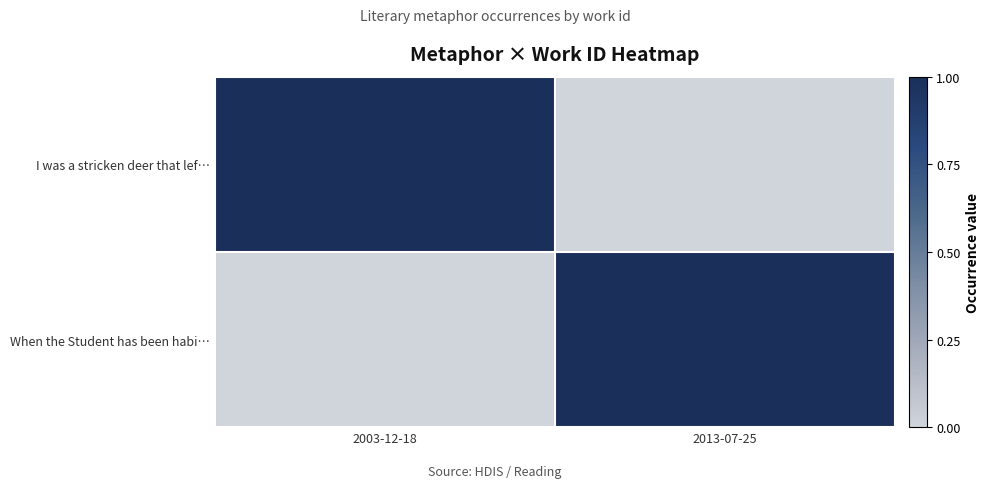

At how many categories does at least one series exceed 0?

2